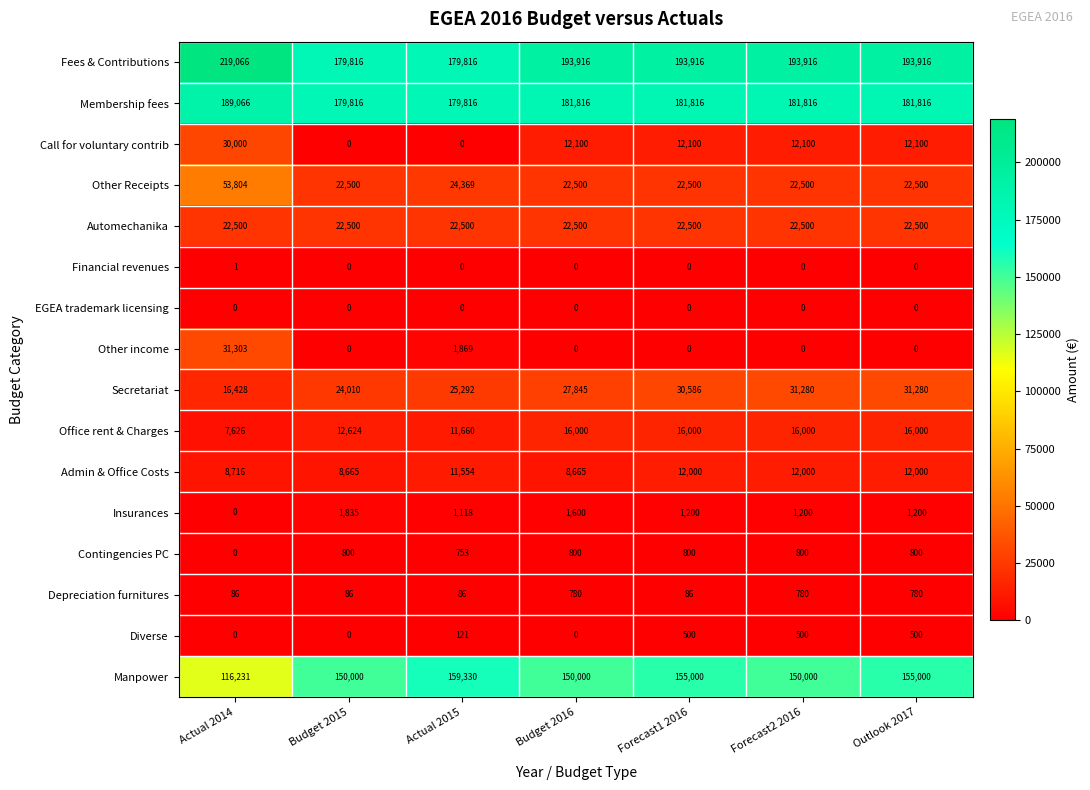

How many values in the Admin & Office Costs series are below 11554?

3